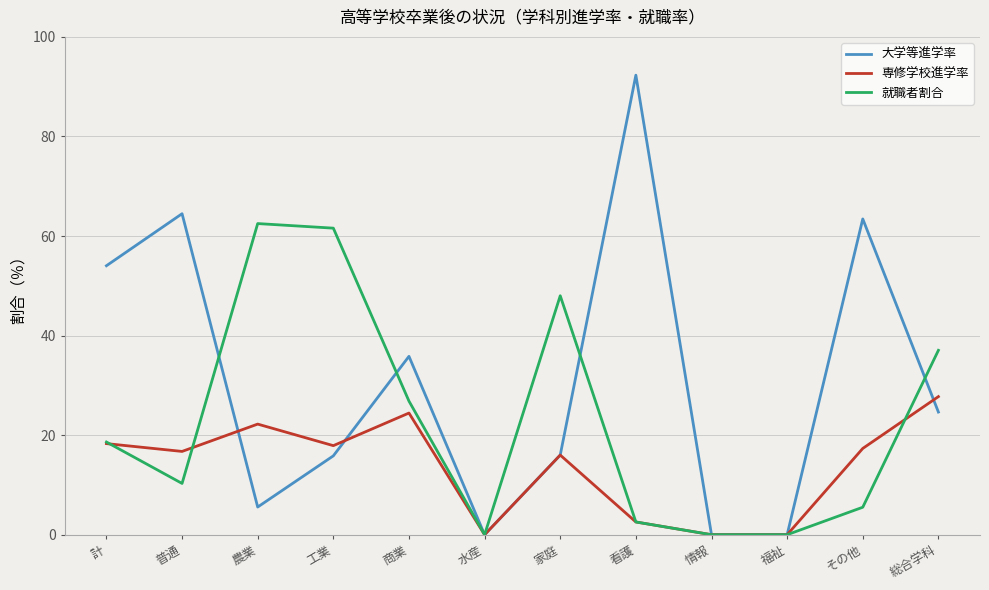

At which category does 大学等進学率 reach its first local valley?

農業